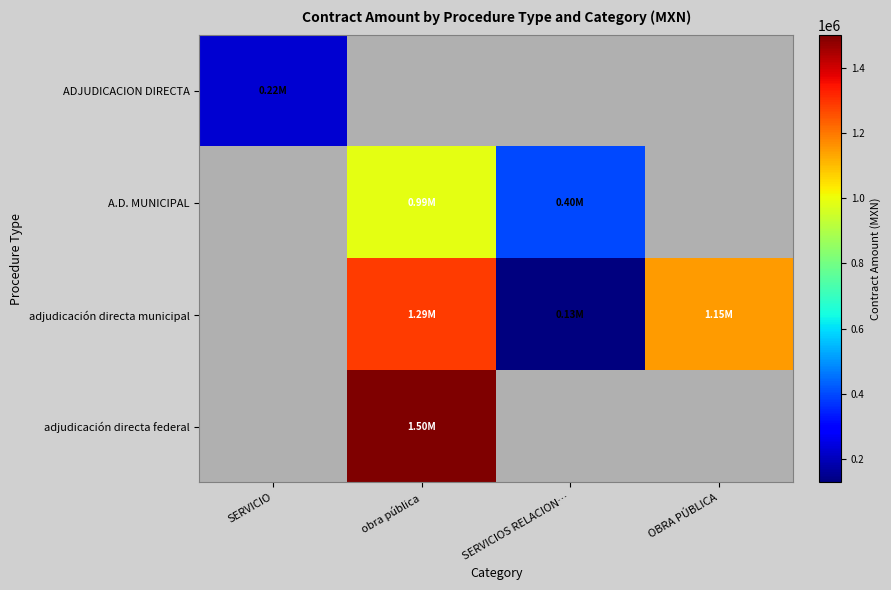

How many values in A.D. MUNICIPAL are above zero?

2